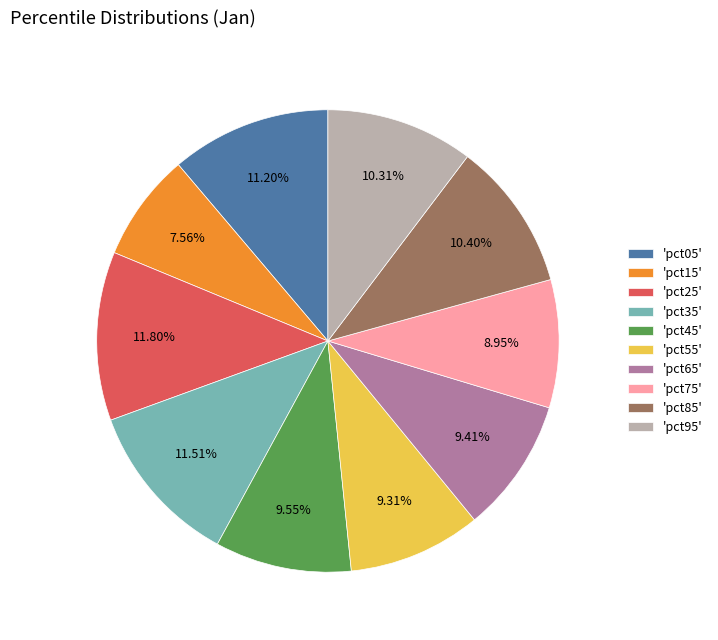

How many segments does this pie chart have?

10